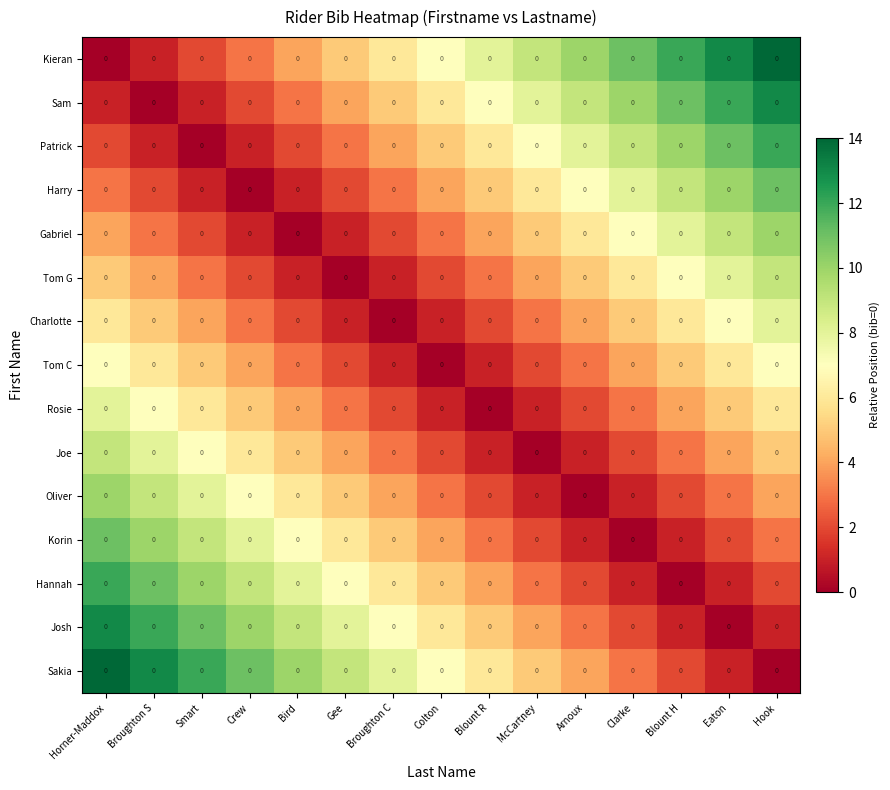

What is the sum of the Joe values at Hook and Smart?

12